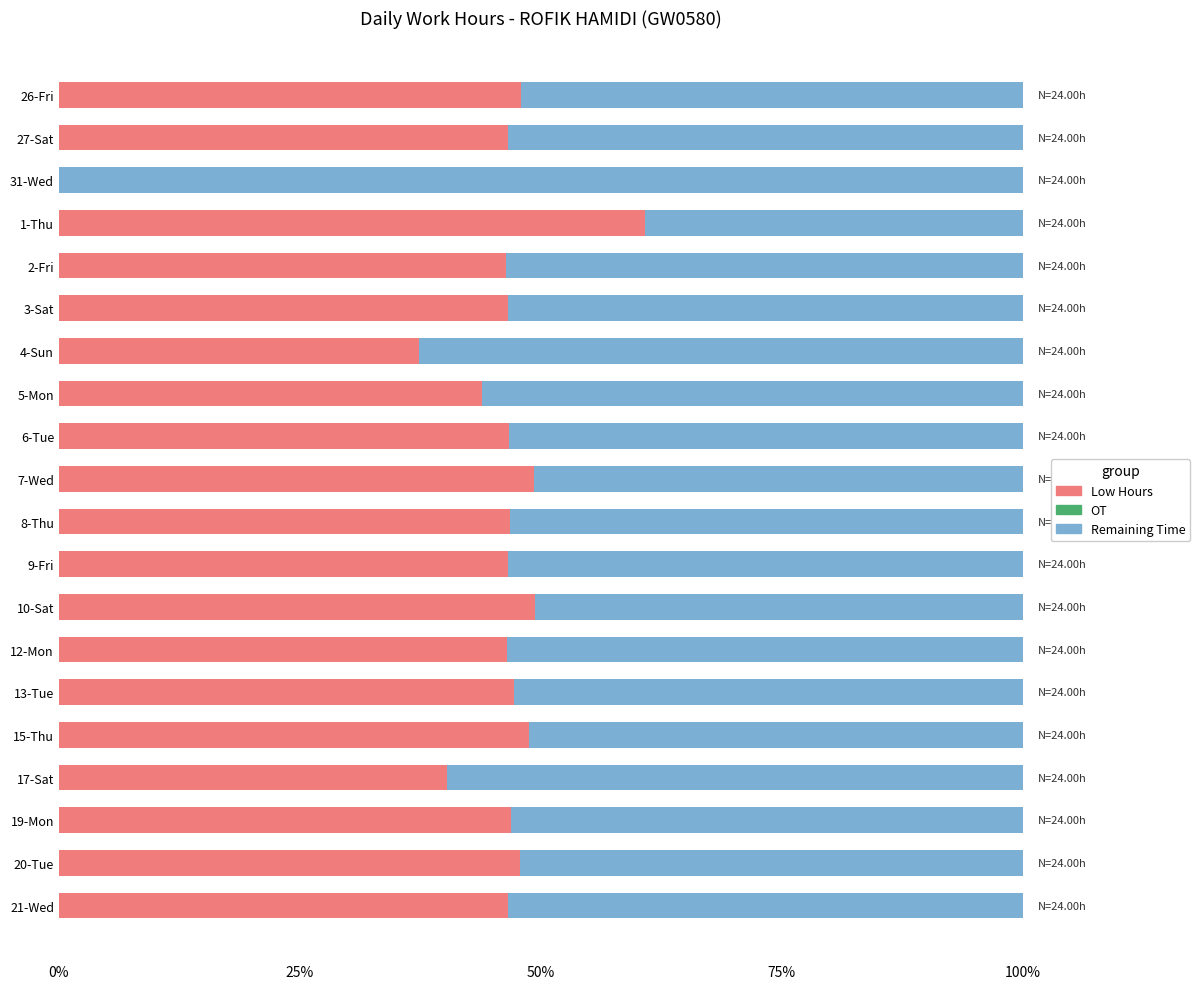

What is the total value across all series at 27-Sat?

100.0